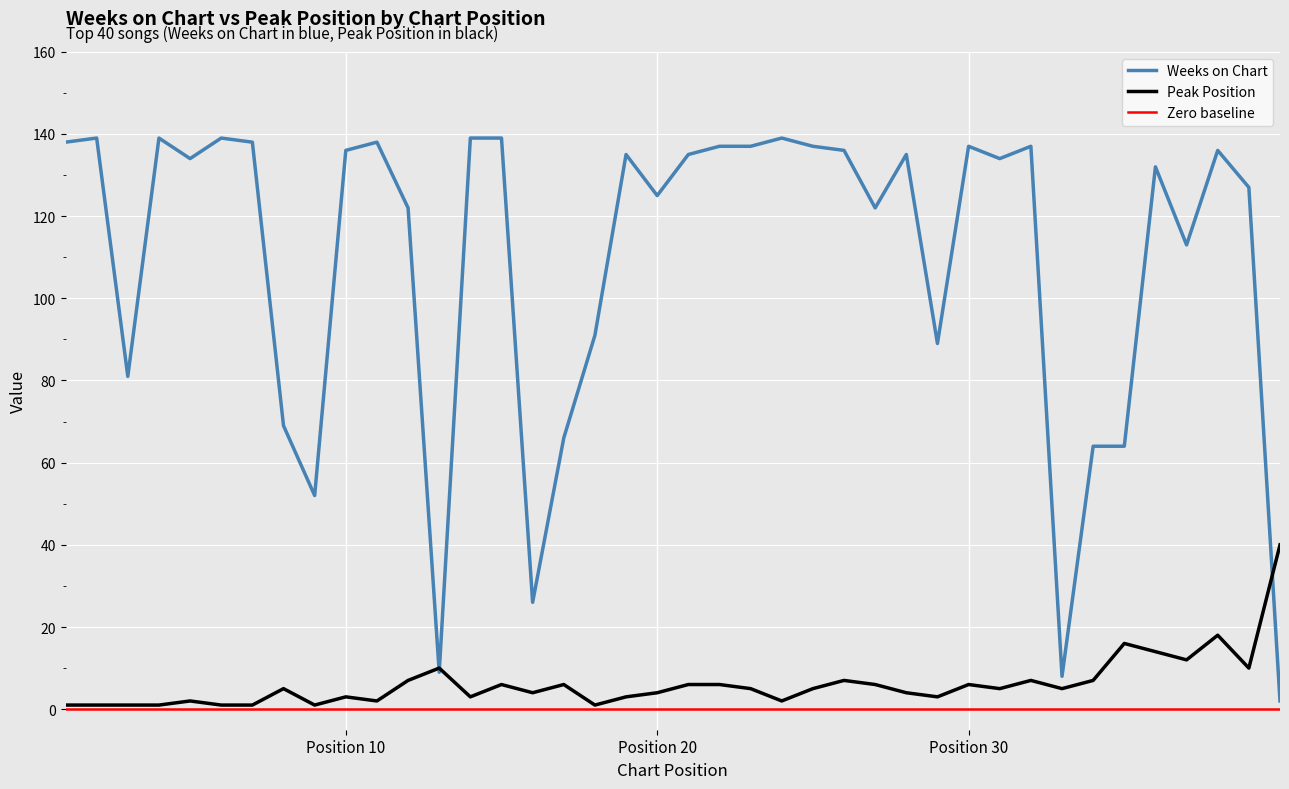

At which label does Peak Position first exceed 5?

12